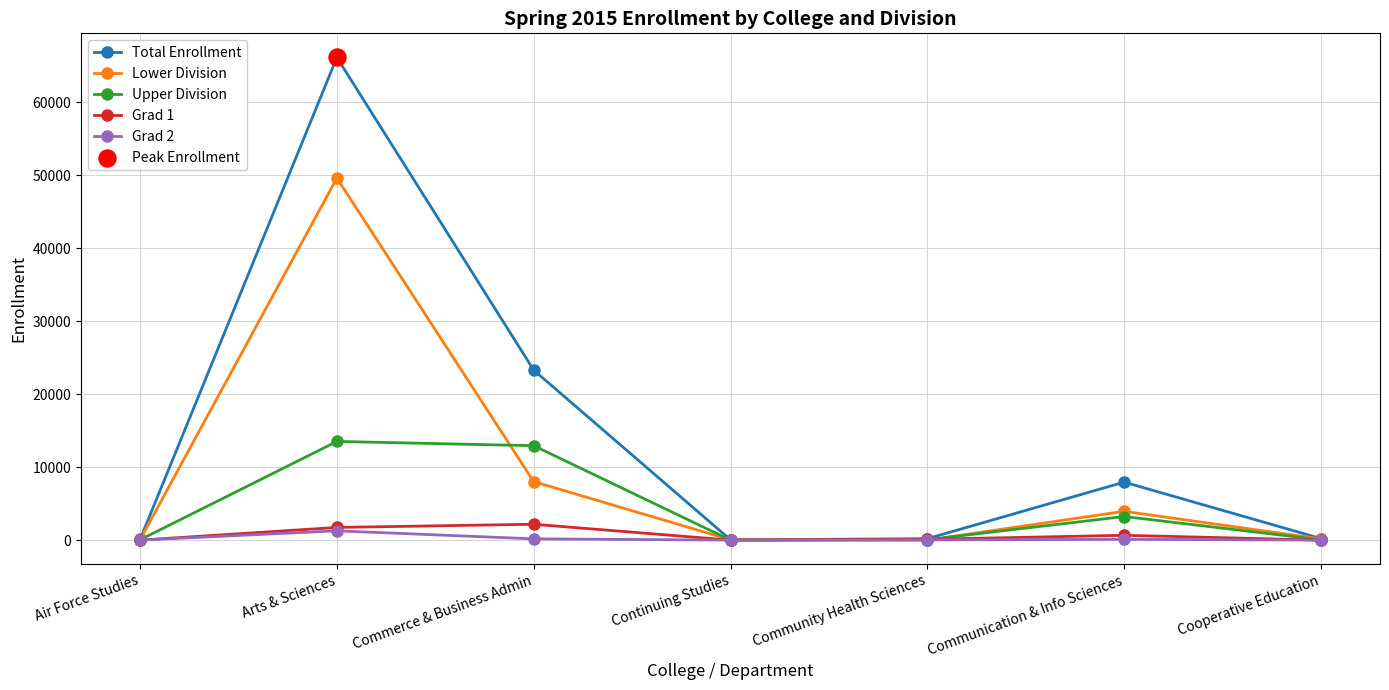

What is the maximum value shown in the chart?

66154